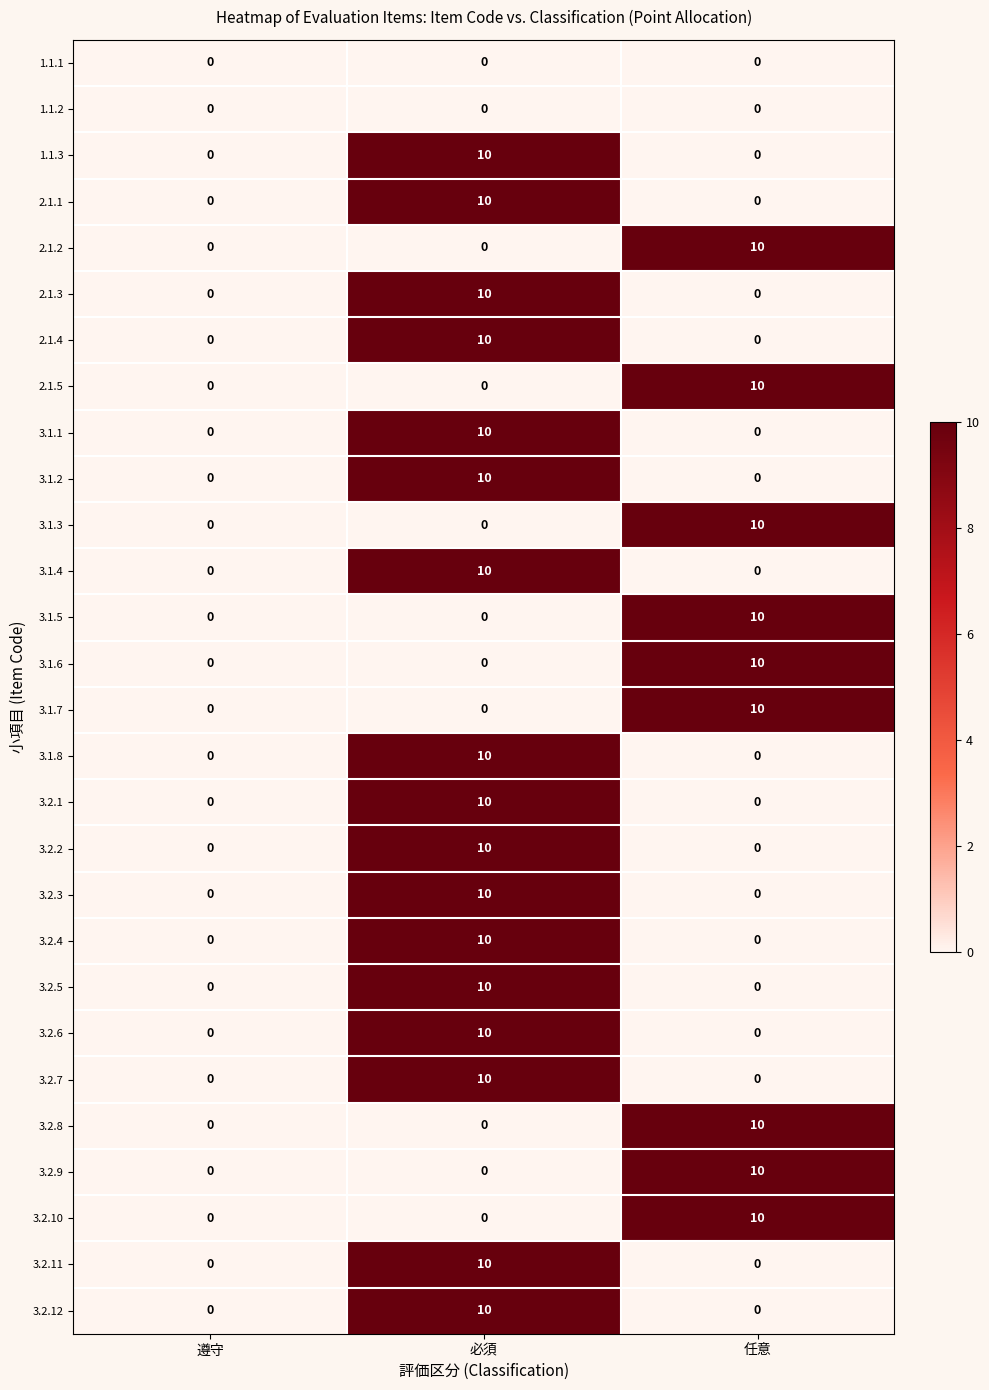

True or false: 3.2.7 has a value of -6 at 任意.

False